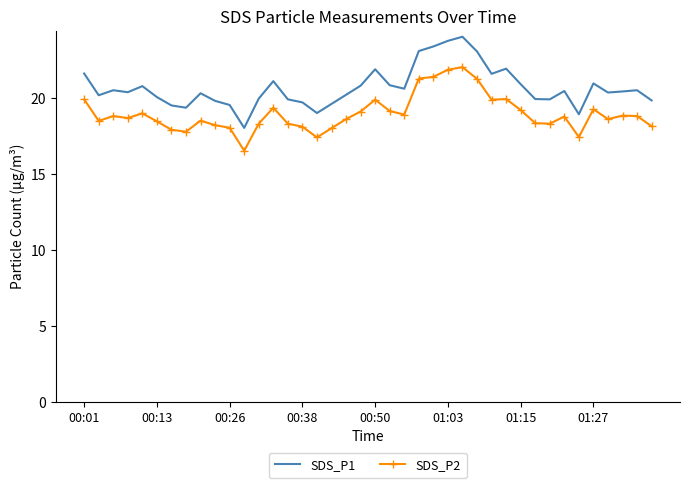

Count the number of categories in the chart.

40